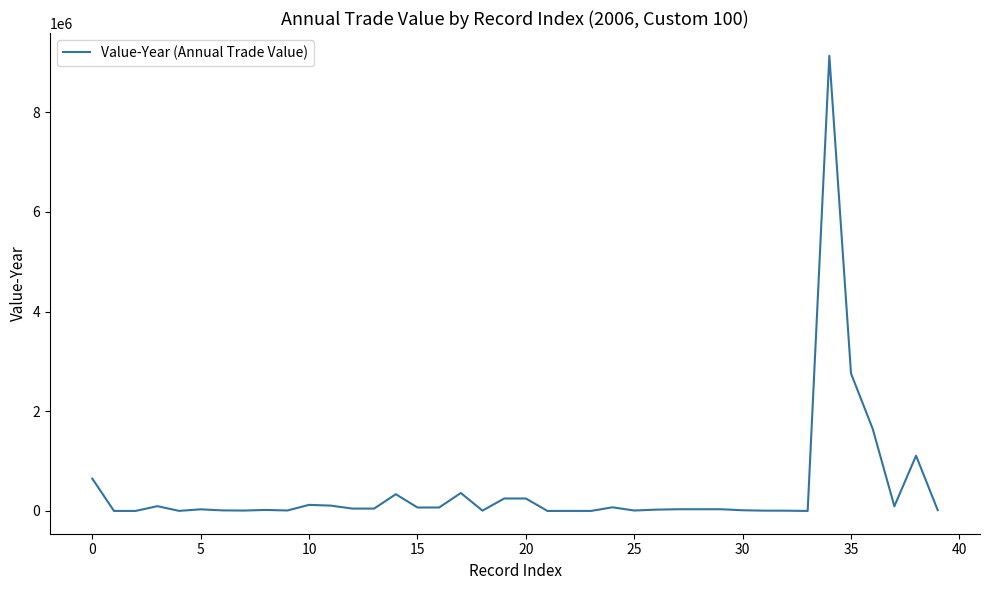

What is the maximum value shown in the chart?

9128175